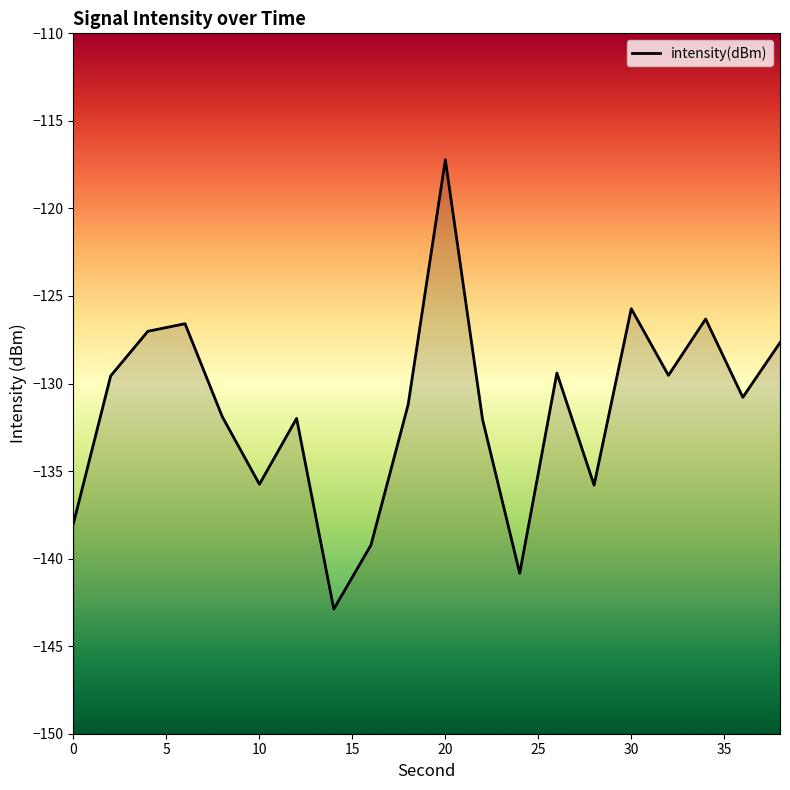

Does the chart have visible grid lines?

No